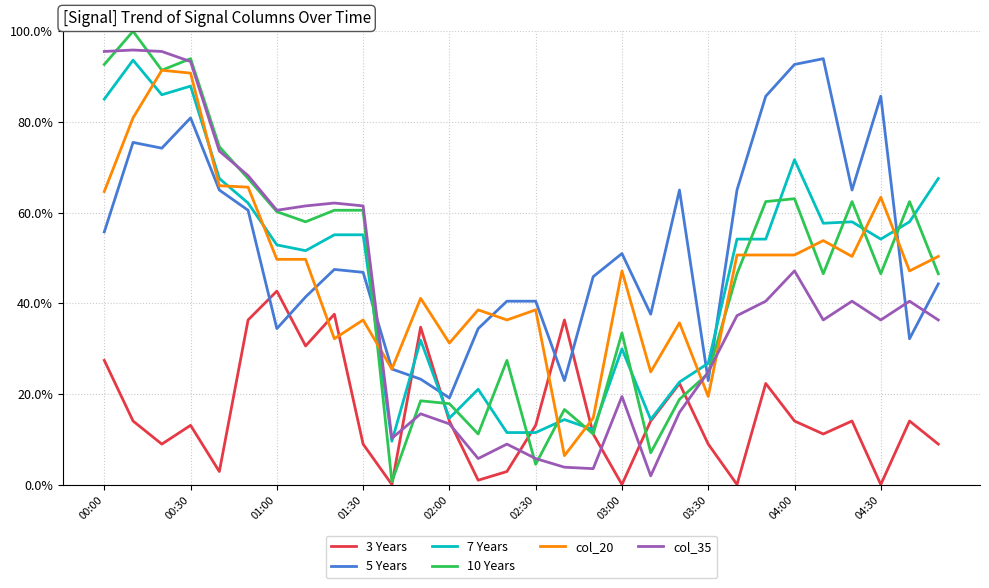

Is this an area chart (filled region under the line)?

No